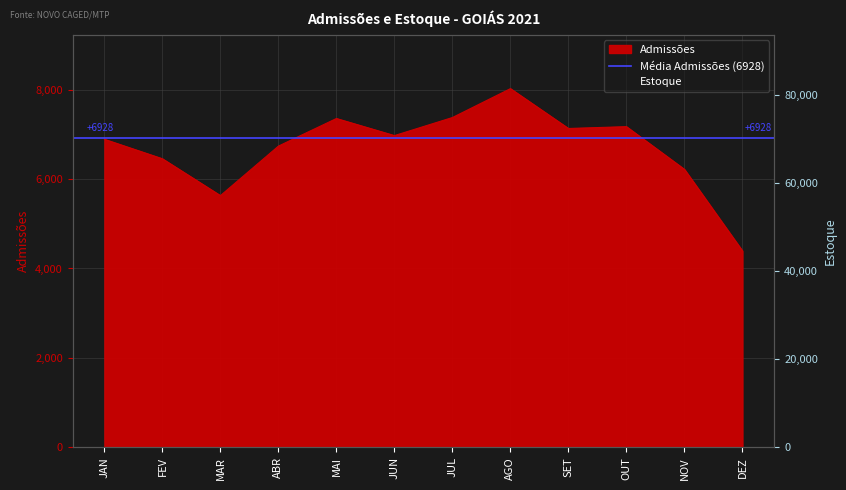

The value of Estoque at FEV is 125681. True or false?

False